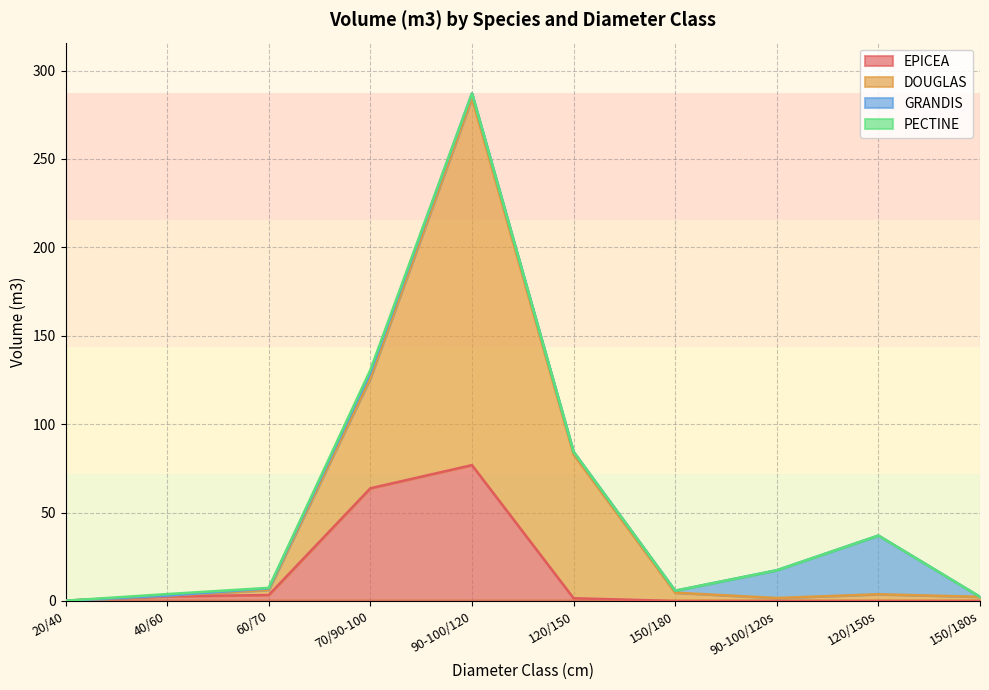

At which category is the sum across all series the highest?

90-100/120